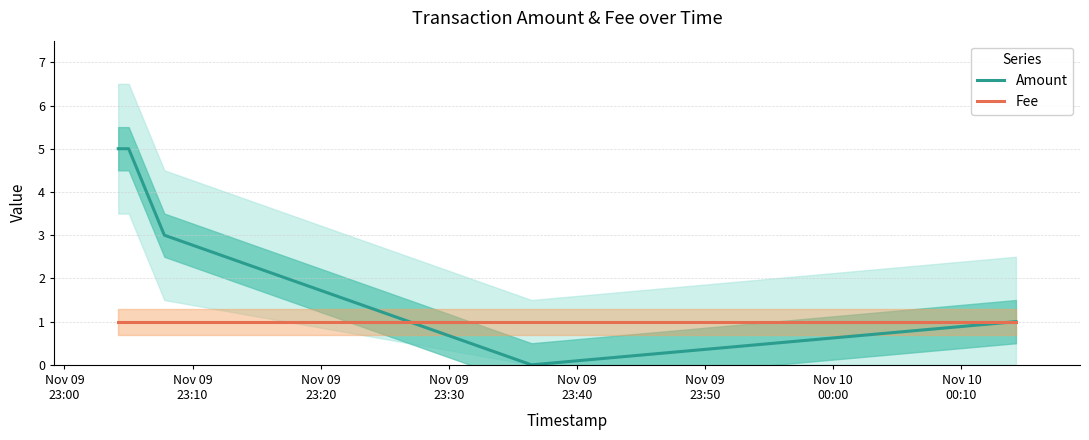

Which category has the highest value in the Fee series?

Nov 09
23:00